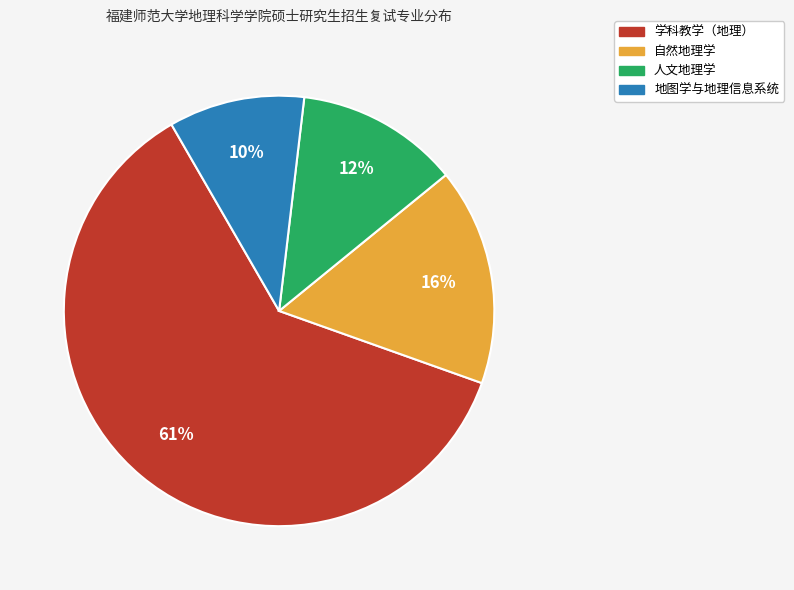

To the nearest percent, what portion does 自然地理学 represent?

16%